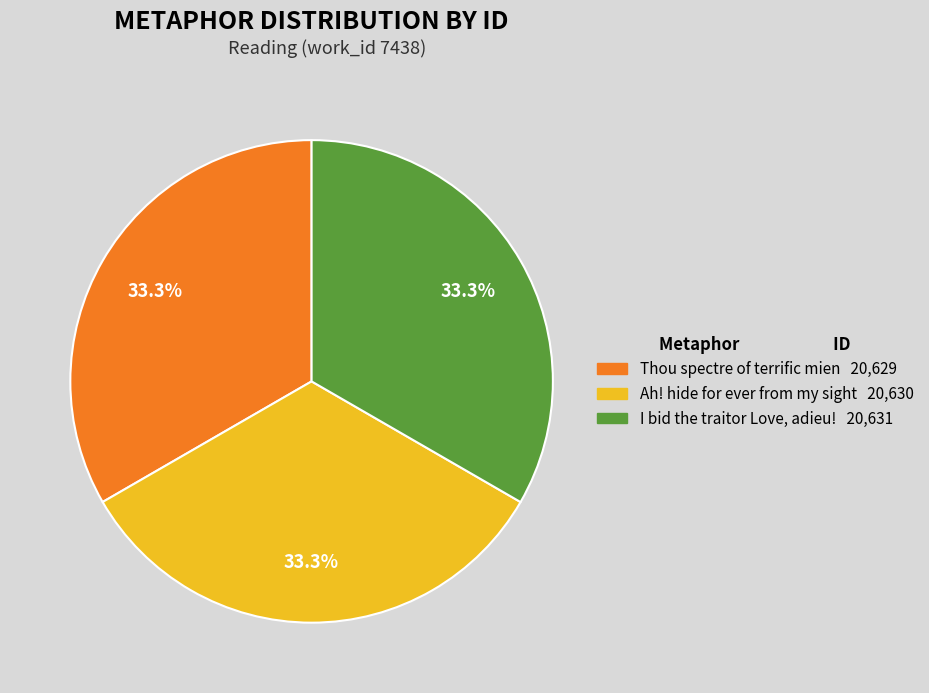

The I bid the traitor Love, adieu! slice represents 24% of the pie. True or false?

False